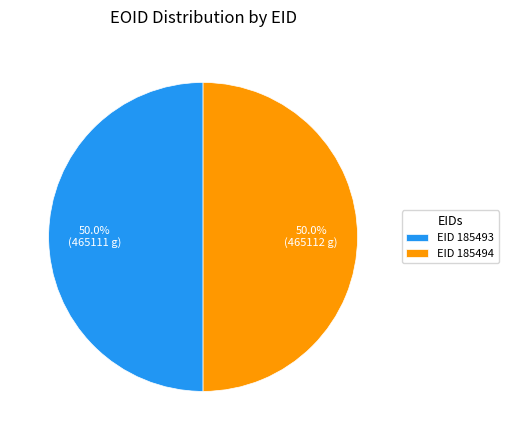

How much of the chart is everything except EID 185493?

50.0%